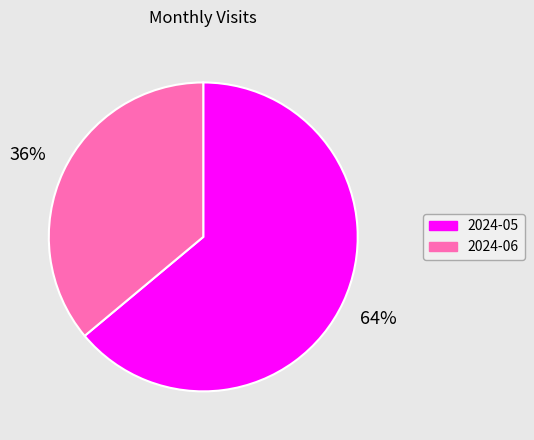

Is it true that 2024-05 is 55% of the pie?

False